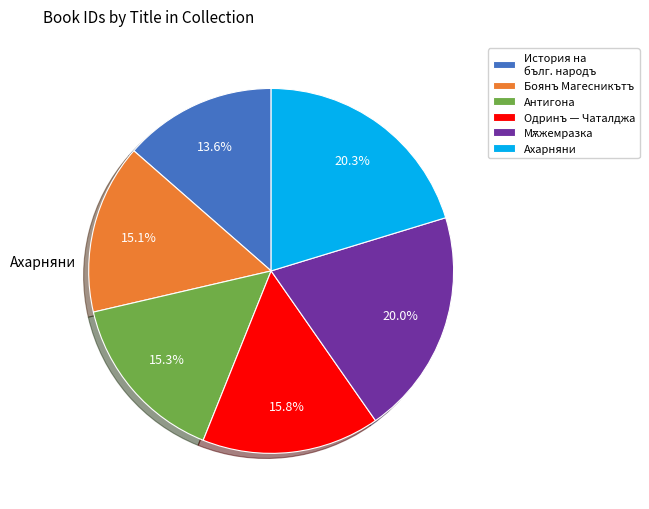

Count the number of slices in the pie.

6